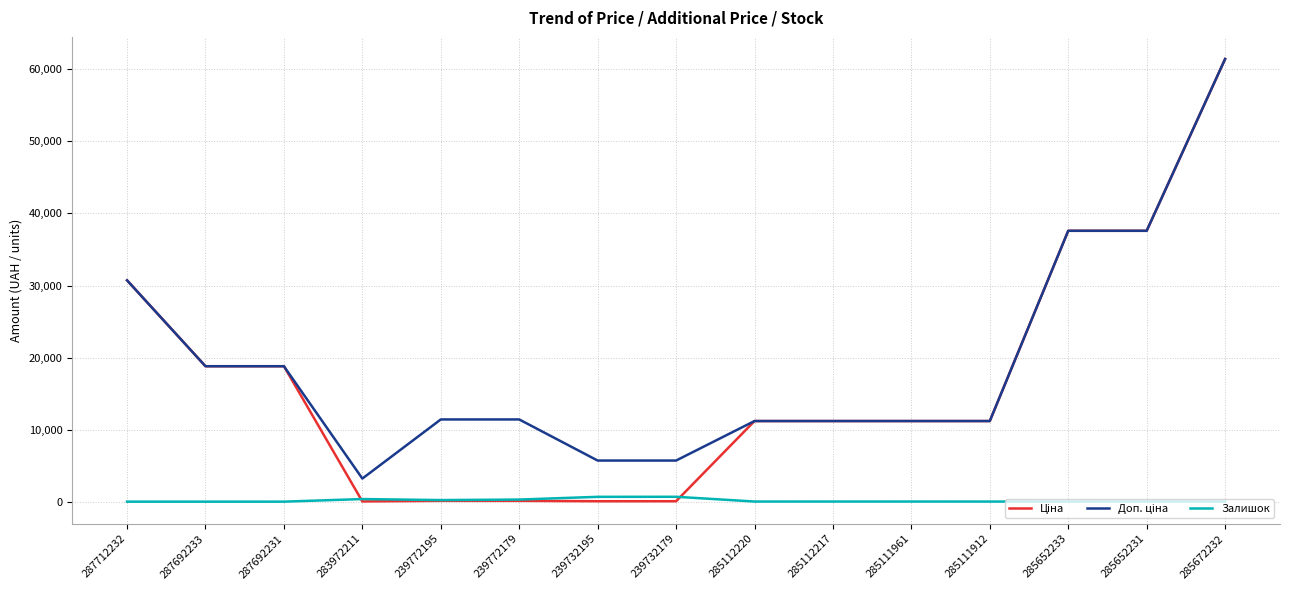

True or false: Залишок has more than 0 interior local peaks.

True